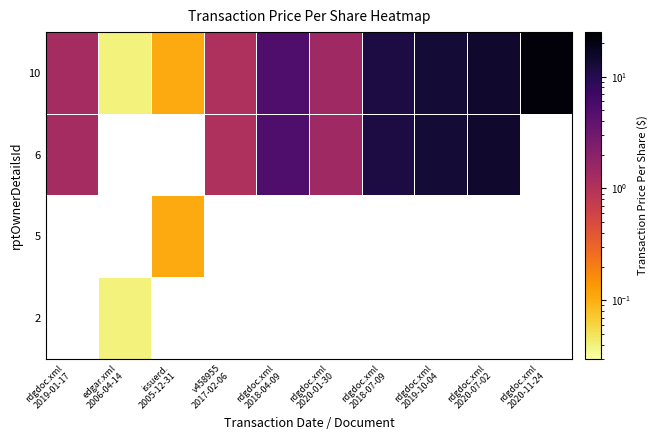

The 6 series shows 0.4 at rdgdoc.xml 2019-01-17. True or false?

False